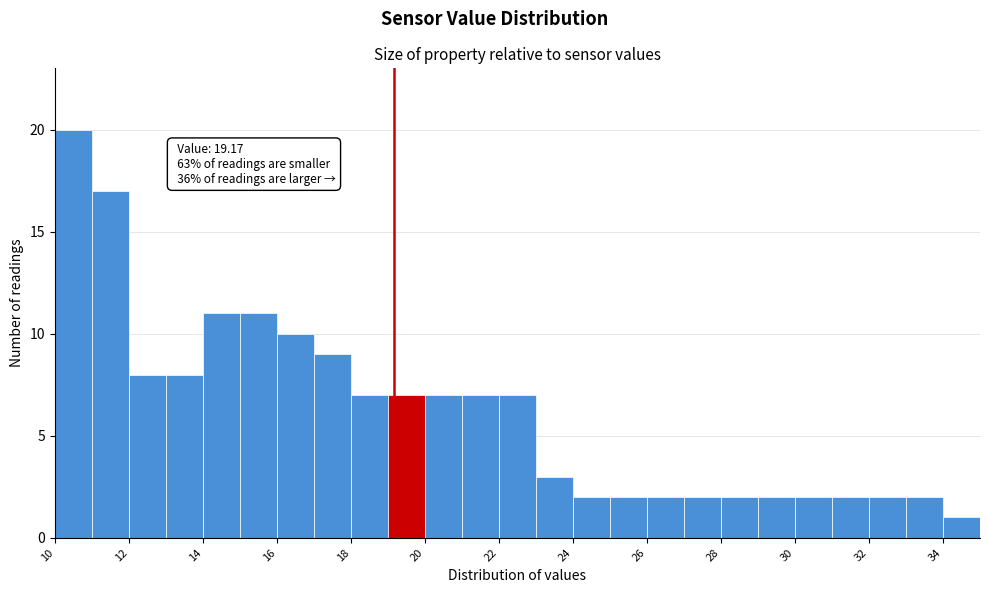

Over which range of the x-axis is the bar tallest?

10 to 11